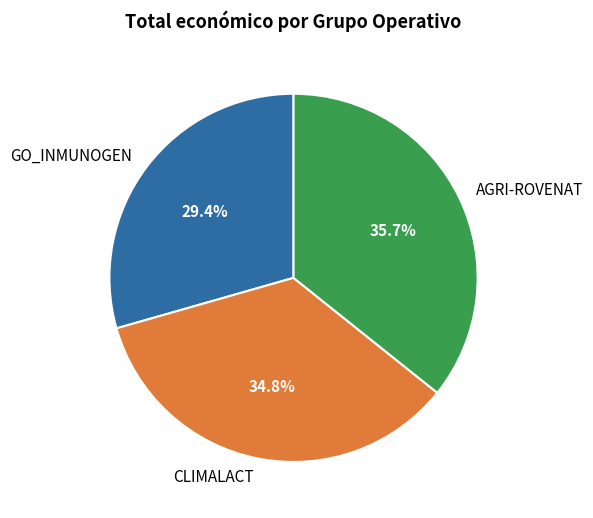

True or false: CLIMALACT accounts for 29% of the total.

False